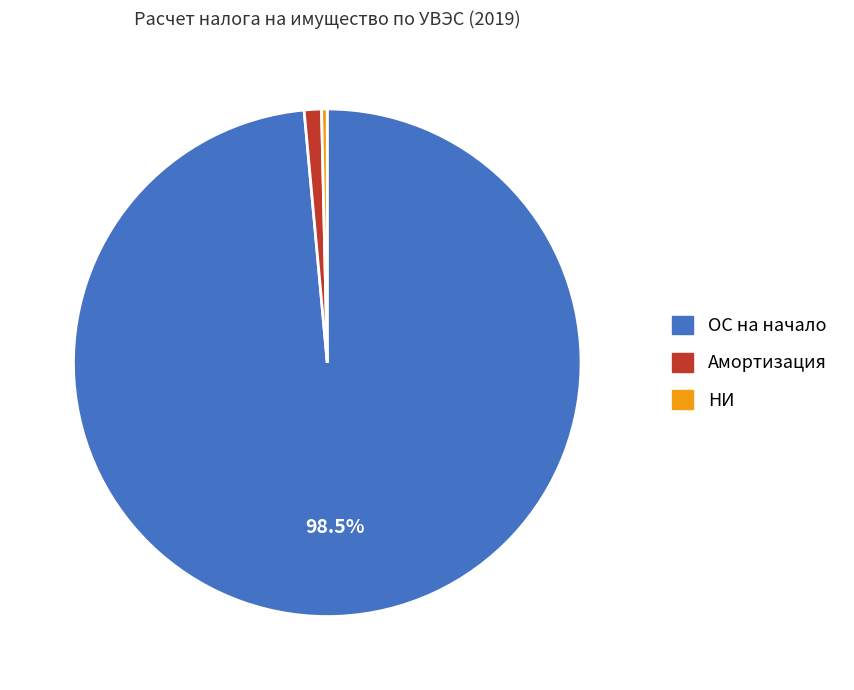

The Амортизация slice represents 11% of the pie. True or false?

False